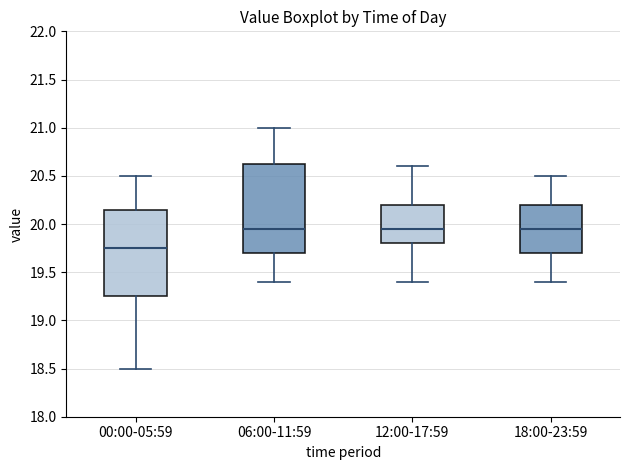

Where is the lower edge of the box for 06:00-11:59 on the y-axis? The values are not printed on the chart, so give them approximately, as read against the axis.

19.70